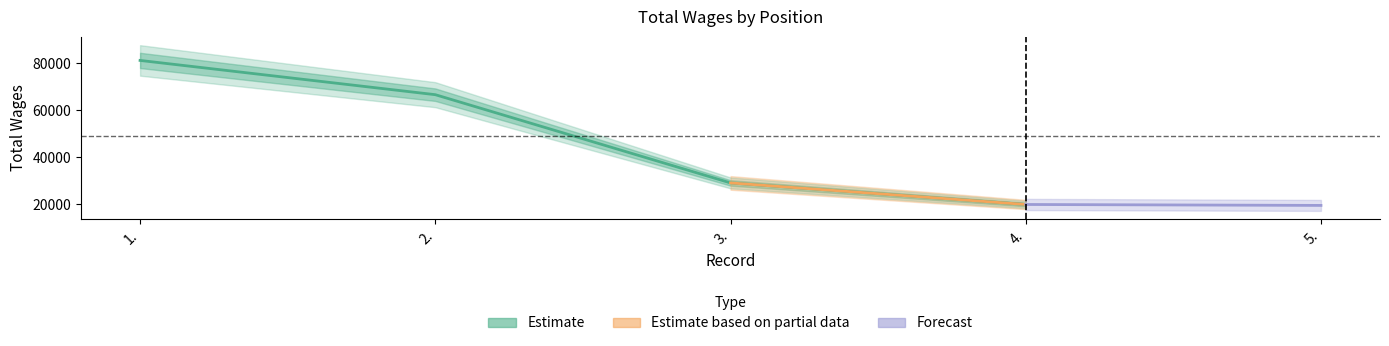

Where does the data first go above 66652?

1.